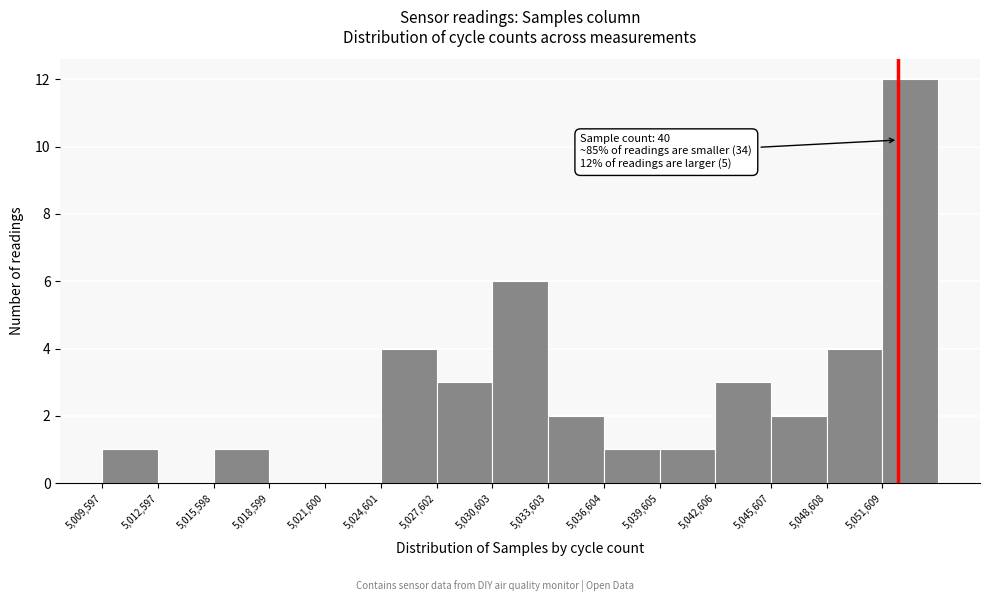

Which range on the x-axis has the tallest bar?

5051500 to 5054500